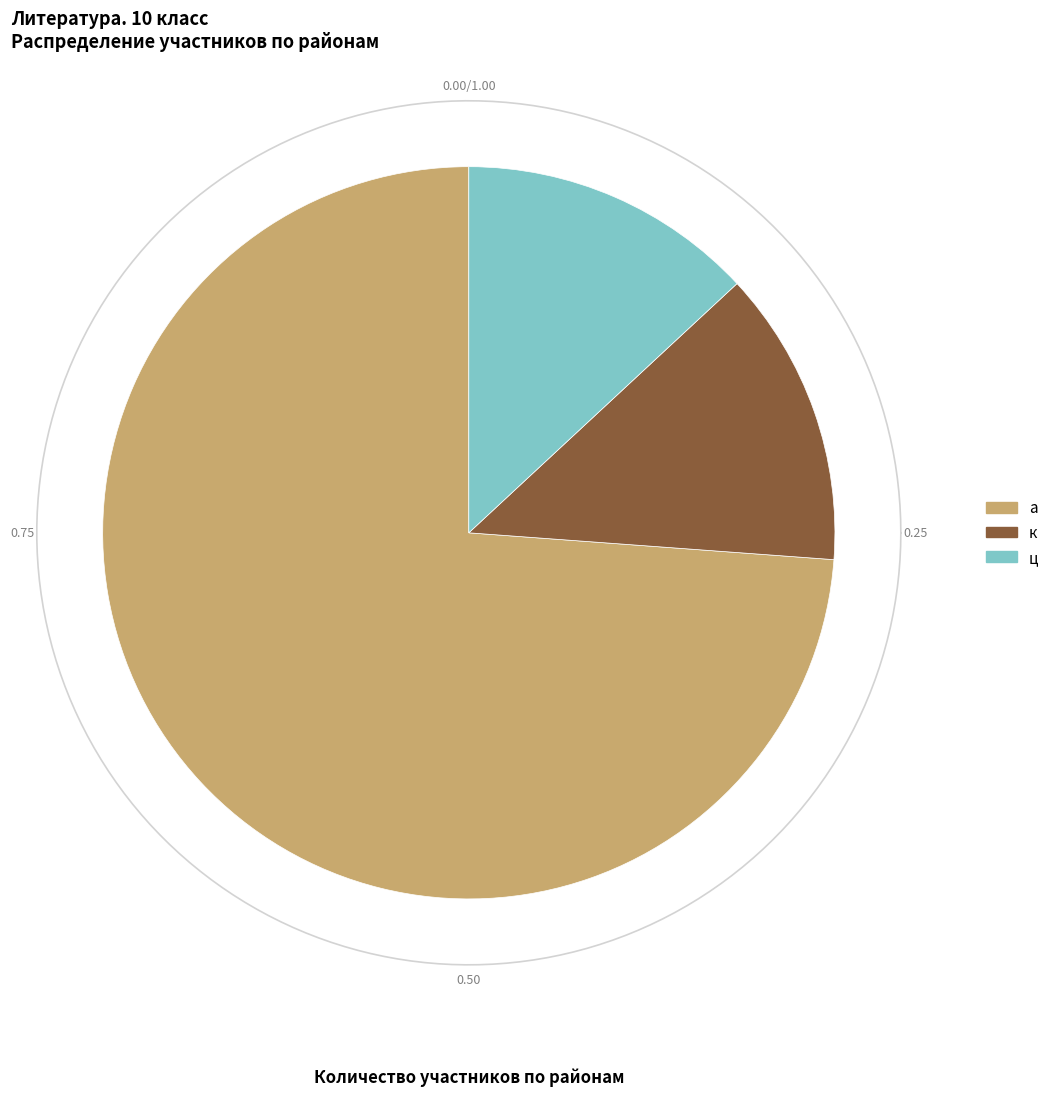

Rank the categories by value from highest to lowest.

а, к, ц